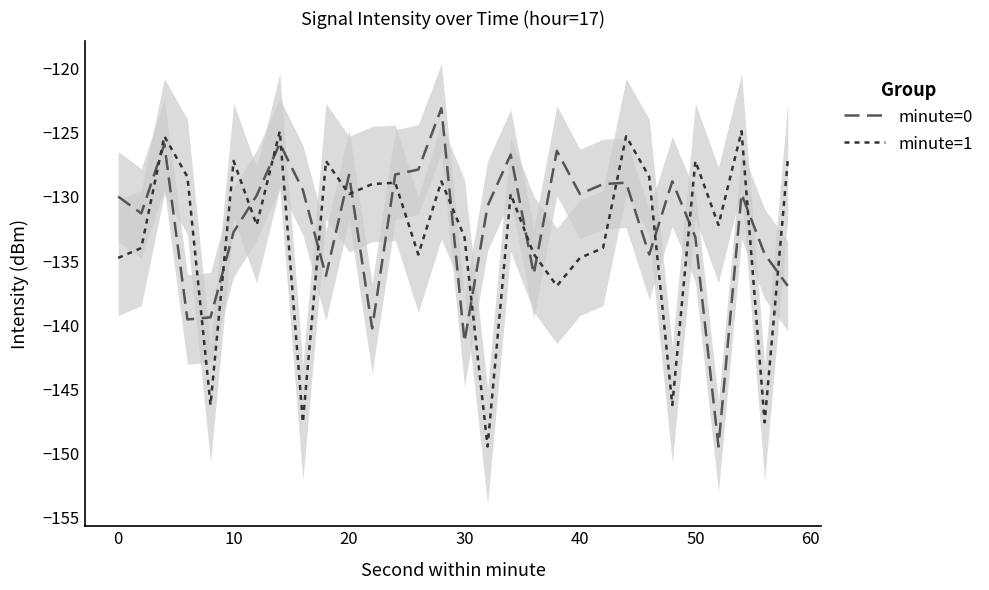

What is the smallest value displayed?

-149.5